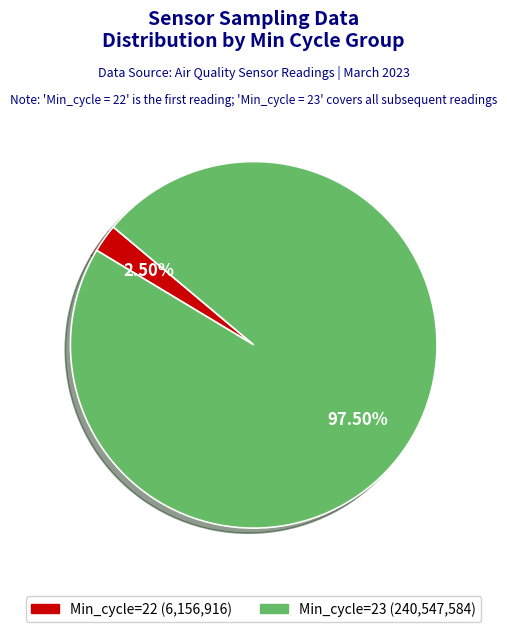

Count the number of slices in the pie.

2